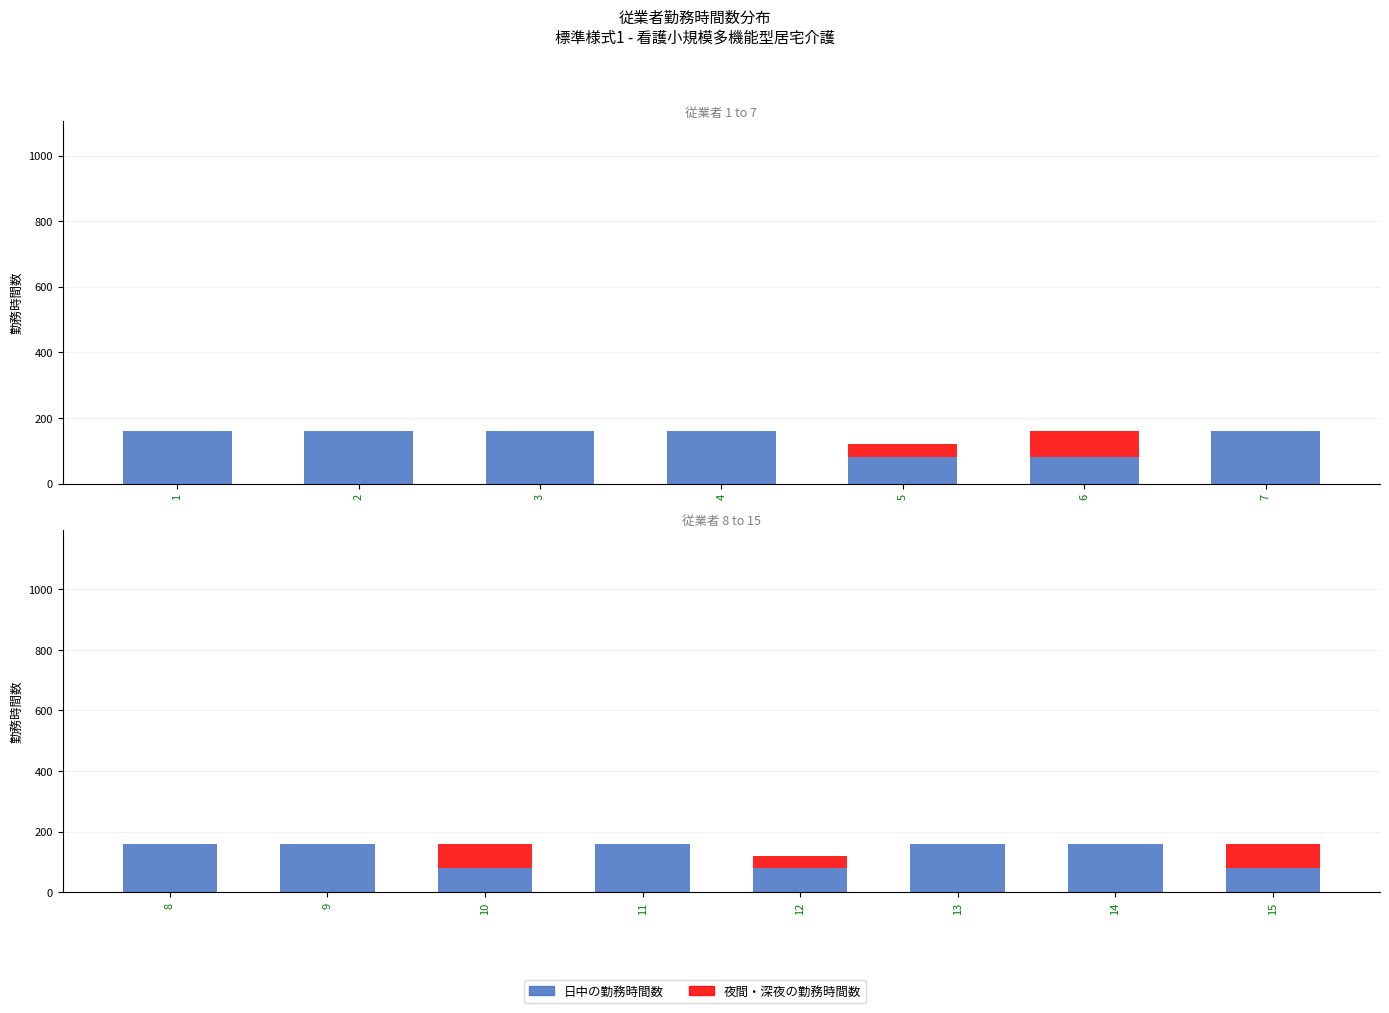

Rank the series by their average value, from highest to lowest.

日中の勤務時間数, 夜間・深夜の勤務時間数